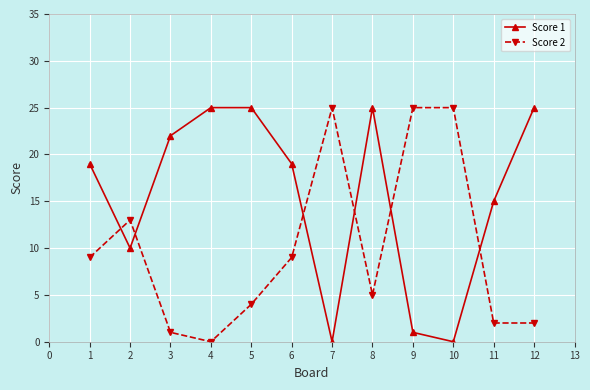

True or false: Score 1 and Score 2 cross at least once.

True